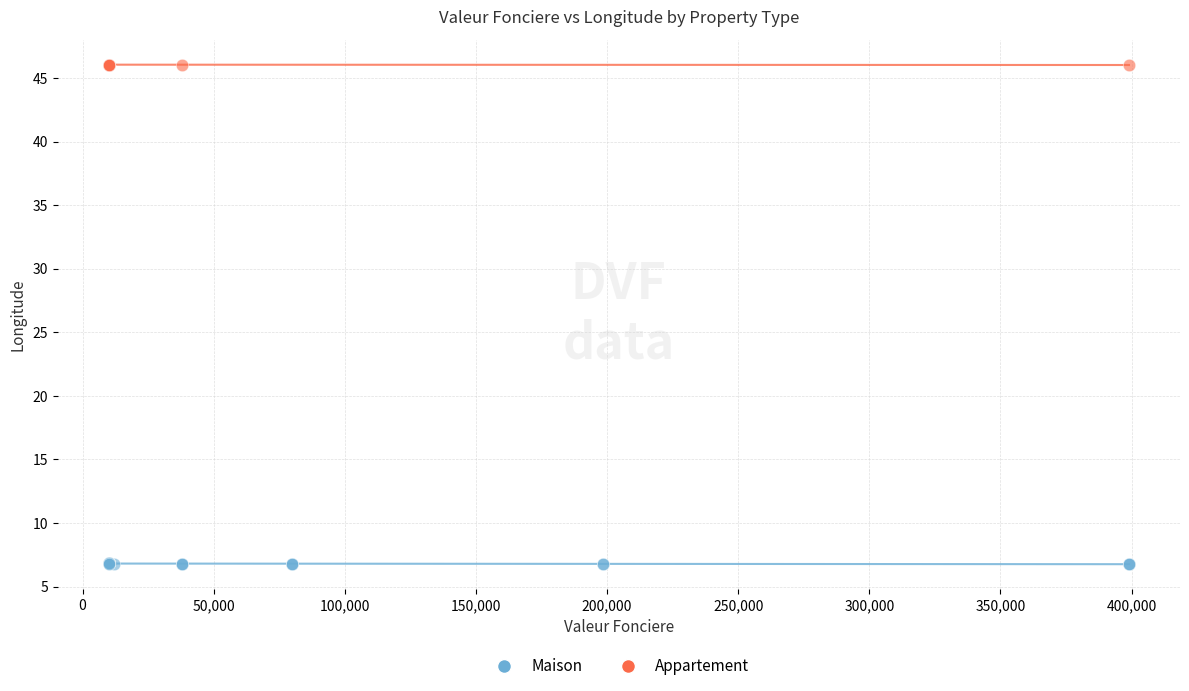

Which series contains the highest Y value?

Appartement